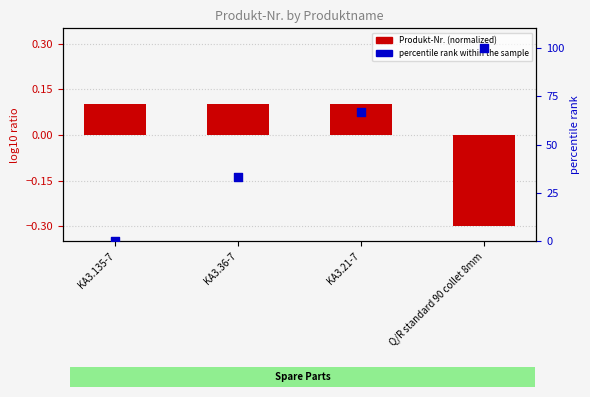

What are all the series names shown in the legend?

Produkt-Nr. (normalized), percentile rank within the sample